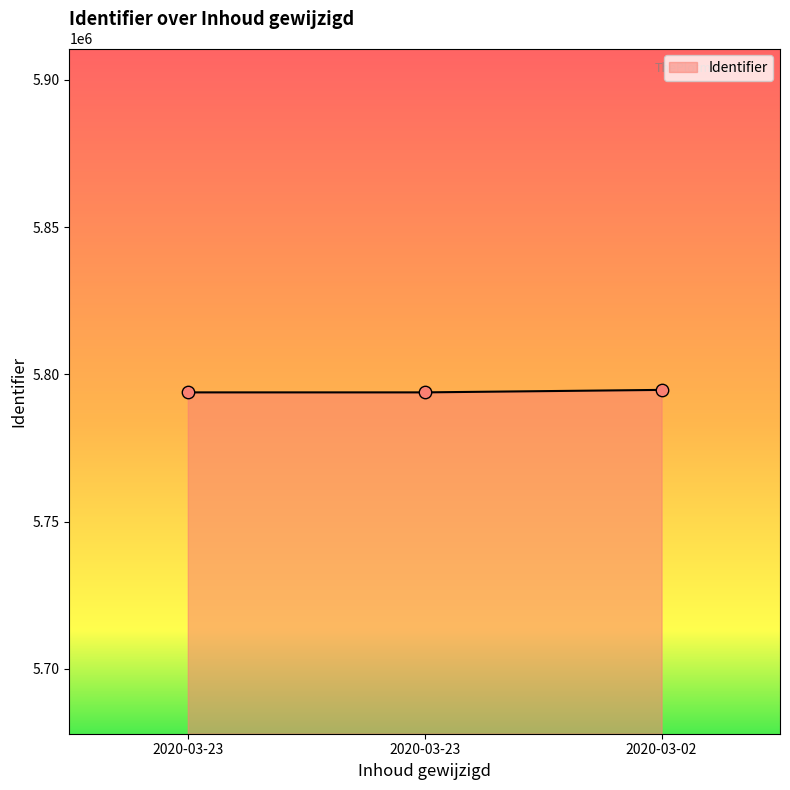

Between 2020-03-23 and 2020-03-23, which is larger?

2020-03-23